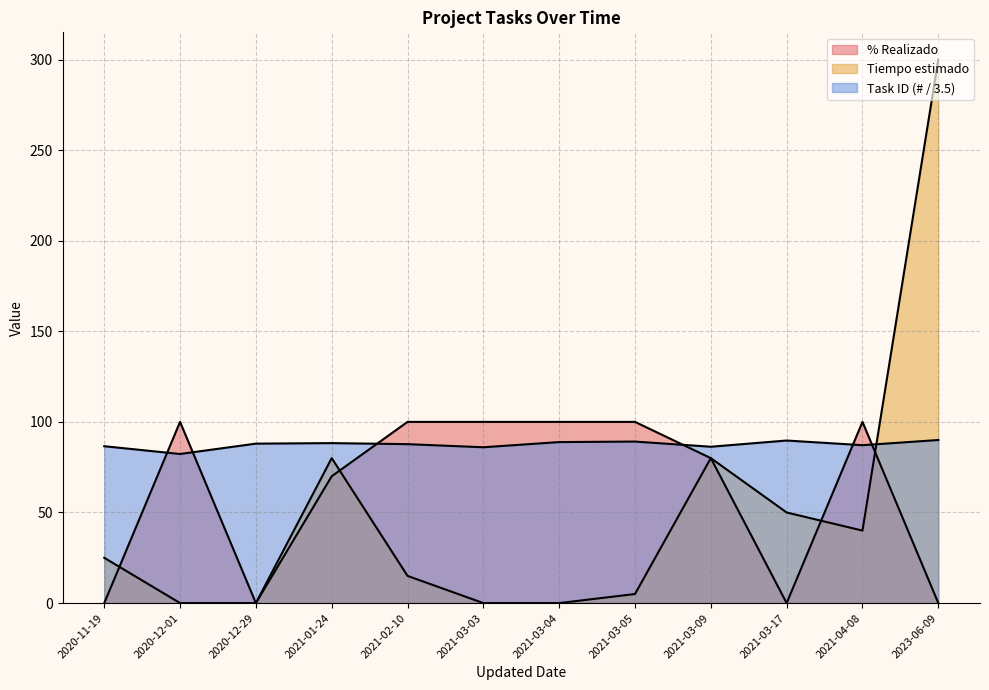

At how many categories does at least one series exceed 12?

12